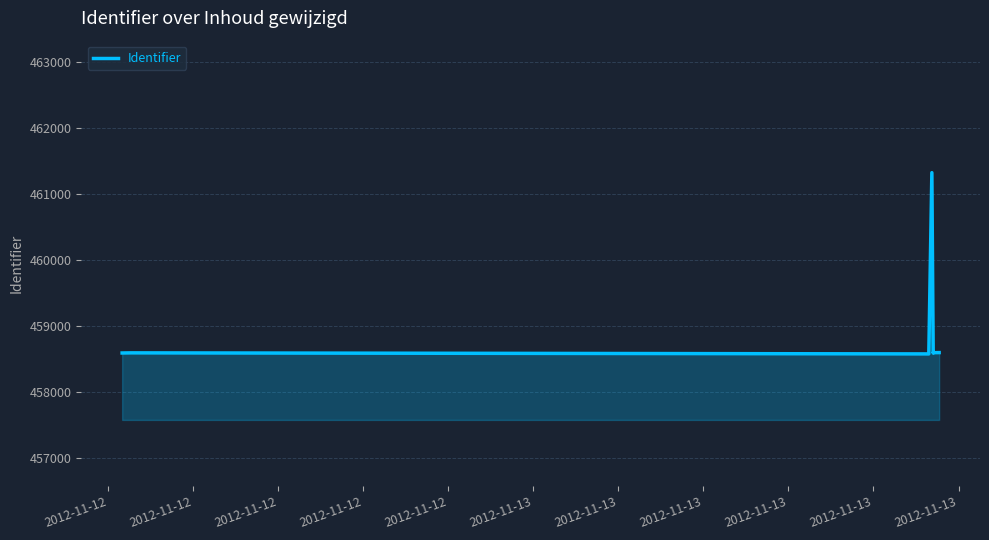

Between 2012-11-12 and 2012-11-13, which is larger?

2012-11-13